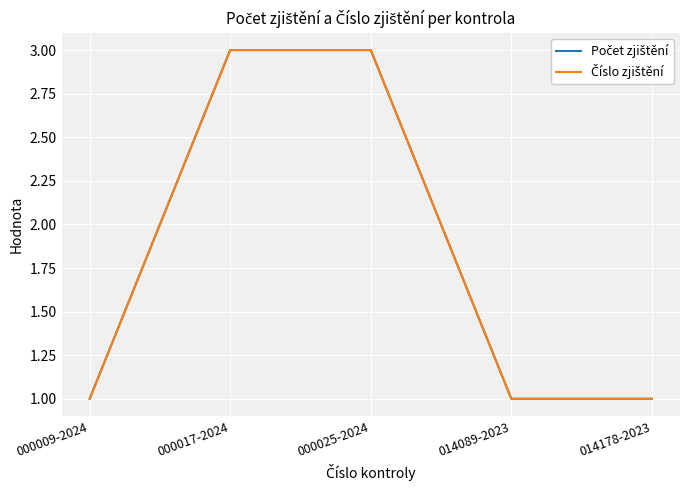

True or false: Číslo zjištění has a value of 1 at 000017-2024.

False